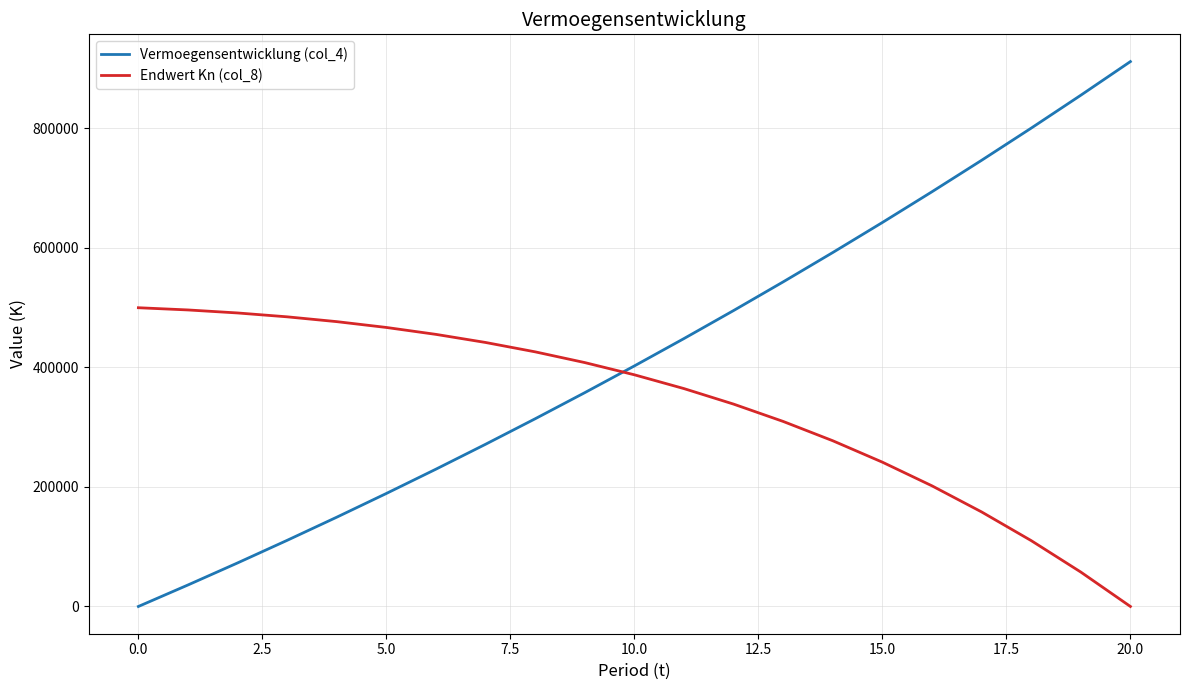

How many values in the Endwert Kn (col_8) series are below 387753?

10